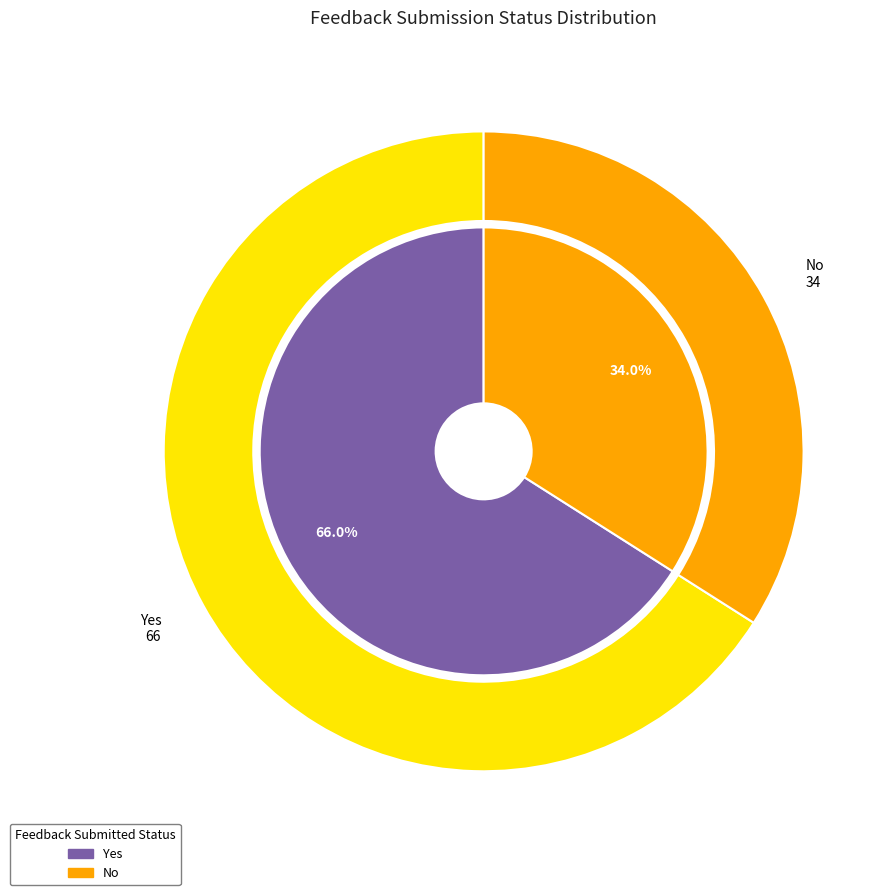

What is the change in value from Yes to No?

-32